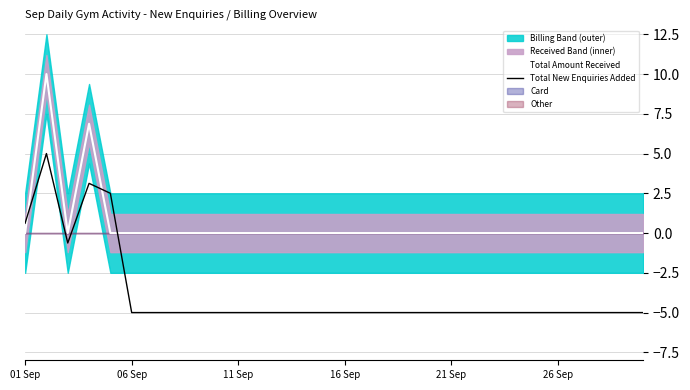

In Total Amount Received, how many points are lower than both neighbors (excluding endpoints)?

1